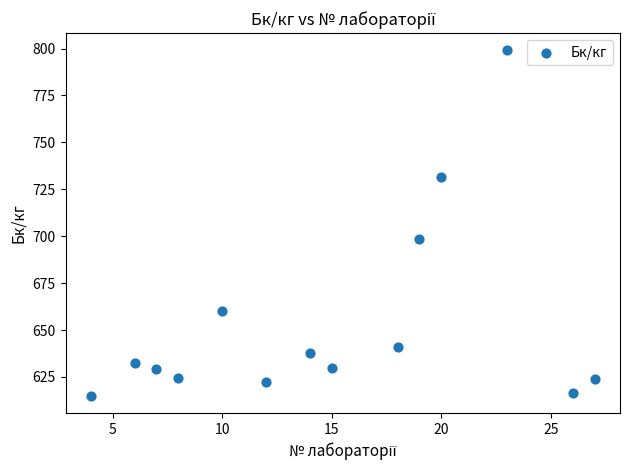

What Y value in the scatter plot is closest to 707?

698.6